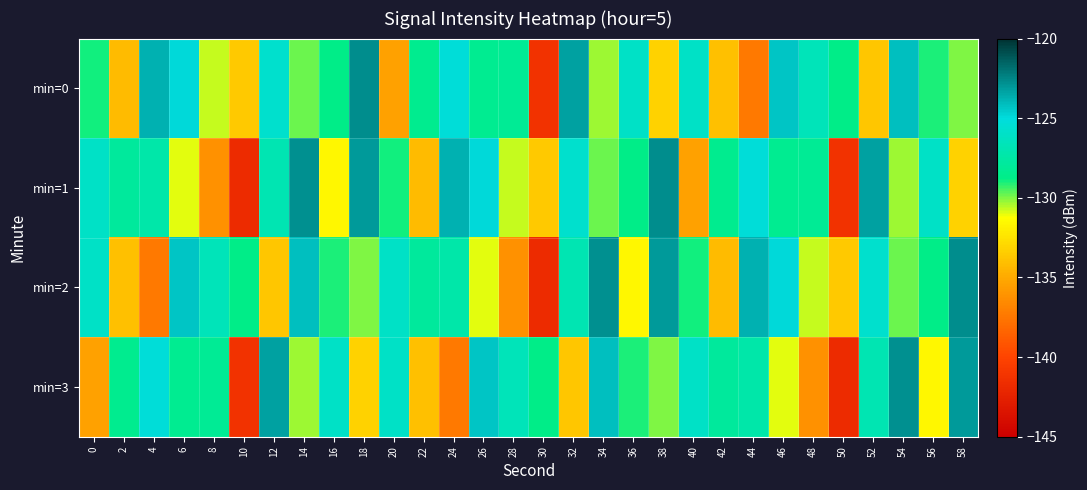

Reading right to left, list all the values displayed in this chart.

min=0: 58=-130.0	56=-129.0	54=-124.2	52=-133.7	50=-128.7	48=-126.6	46=-124.4	44=-137.3	42=-134.0	40=-126.0	38=-133.2	36=-126.0	34=-130.3	32=-123.3	30=-141.3	28=-128.1	26=-128.4	24=-125.2	22=-128.4	20=-135.4	18=-122.7	16=-128.8	14=-129.8	12=-125.7	10=-133.6	8=-130.7	6=-125.0	4=-123.7	2=-134.2	0=-129.0
min=1: 58=-133.2	56=-126.0	54=-130.3	52=-123.3	50=-141.3	48=-128.1	46=-128.4	44=-125.2	42=-128.4	40=-135.4	38=-122.7	36=-128.8	34=-129.8	32=-125.7	30=-133.6	28=-130.7	26=-125.0	24=-123.7	22=-134.2	20=-129.0	18=-123.1	16=-131.5	14=-122.8	12=-126.9	10=-141.7	8=-136.1	6=-131.0	4=-127.3	2=-127.9	0=-126.1
min=2: 58=-122.7	56=-128.8	54=-129.8	52=-125.7	50=-133.6	48=-130.7	46=-125.0	44=-123.7	42=-134.2	40=-129.0	38=-123.1	36=-131.5	34=-122.8	32=-126.9	30=-141.7	28=-136.1	26=-131.0	24=-127.3	22=-127.9	20=-126.1	18=-130.0	16=-129.0	14=-124.2	12=-133.7	10=-128.7	8=-126.6	6=-124.4	4=-137.3	2=-134.0	0=-126.0
min=3: 58=-123.1	56=-131.5	54=-122.8	52=-126.9	50=-141.7	48=-136.1	46=-131.0	44=-127.3	42=-127.9	40=-126.1	38=-130.0	36=-129.0	34=-124.2	32=-133.7	30=-128.7	28=-126.6	26=-124.4	24=-137.3	22=-134.0	20=-126.0	18=-133.2	16=-126.0	14=-130.3	12=-123.3	10=-141.3	8=-128.1	6=-128.4	4=-125.2	2=-128.4	0=-135.4